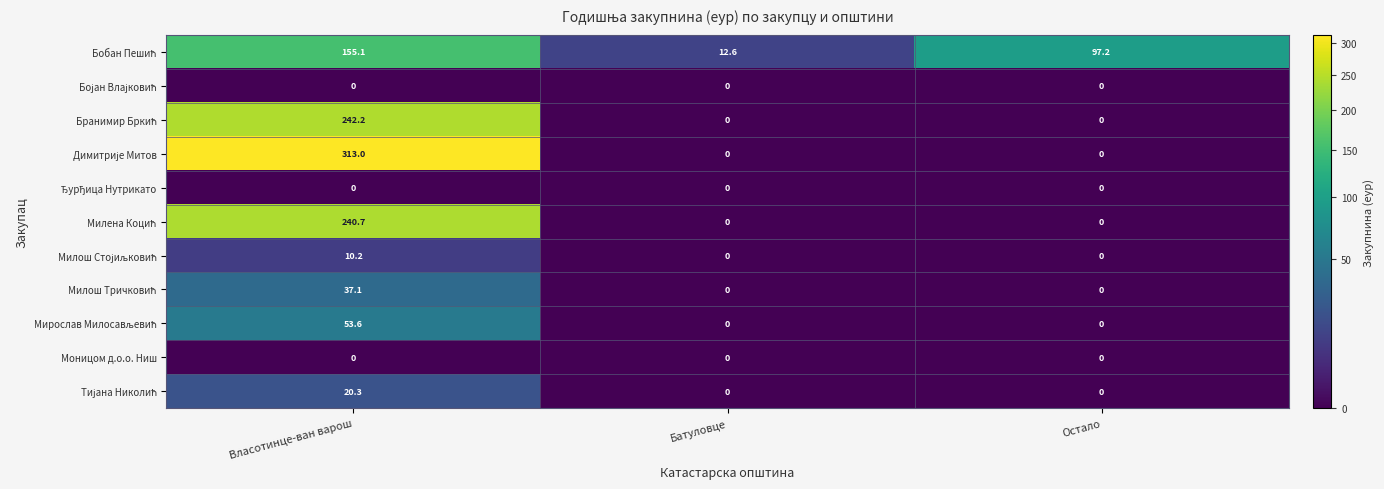

What is the difference between the highest and lowest values at Власотинце-ван варош?

313.0